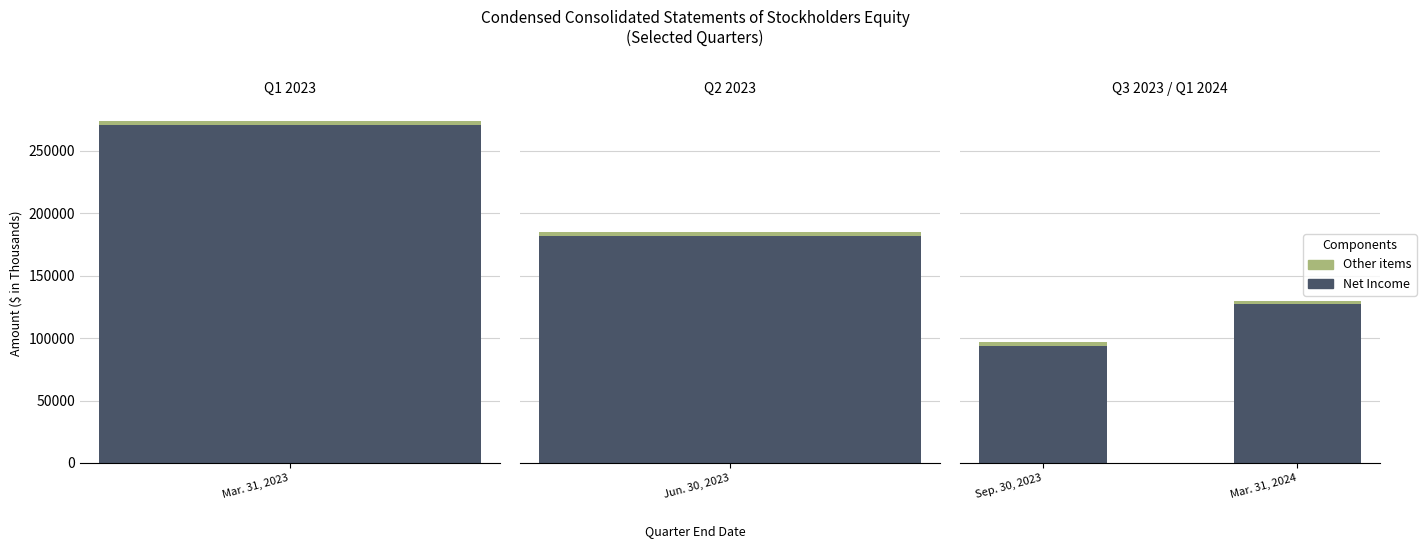

Rank the series at Mar. 31, 2024 from highest to lowest value.

Net Income, Other items